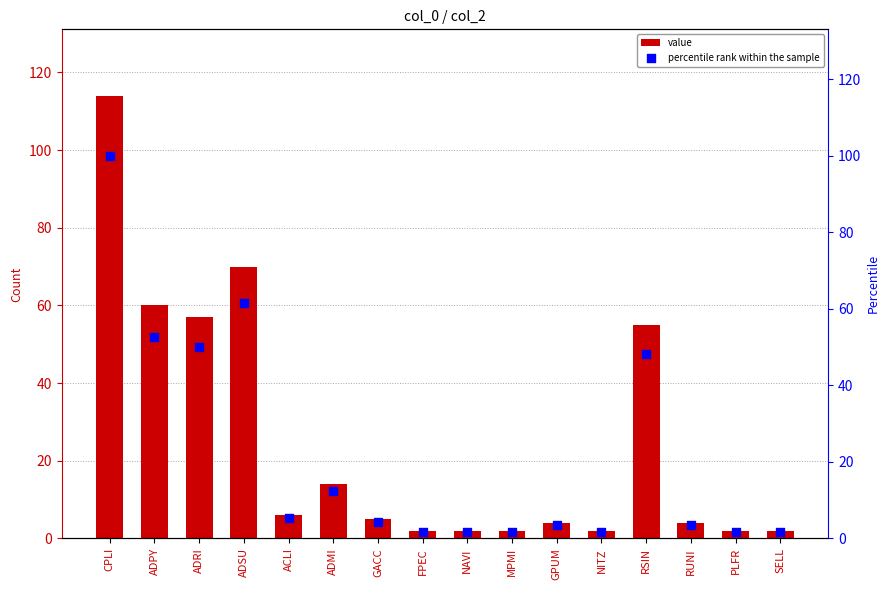

At how many categories does at least one series exceed 18?

5